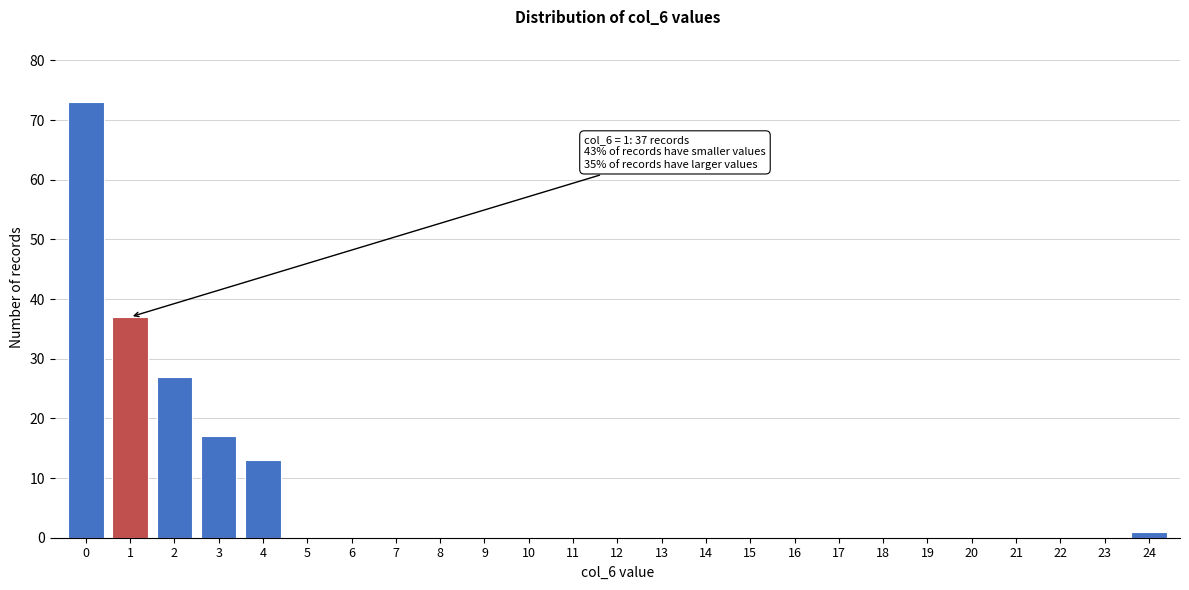

Reading left to right, list all the values displayed in this chart.

0=73	1=37	2=27	3=17	4=13	5=0	6=0	7=0	8=0	9=0	10=0	11=0	12=0	13=0	14=0	15=0	16=0	17=0	18=0	19=0	20=0	21=0	22=0	23=0	24=1